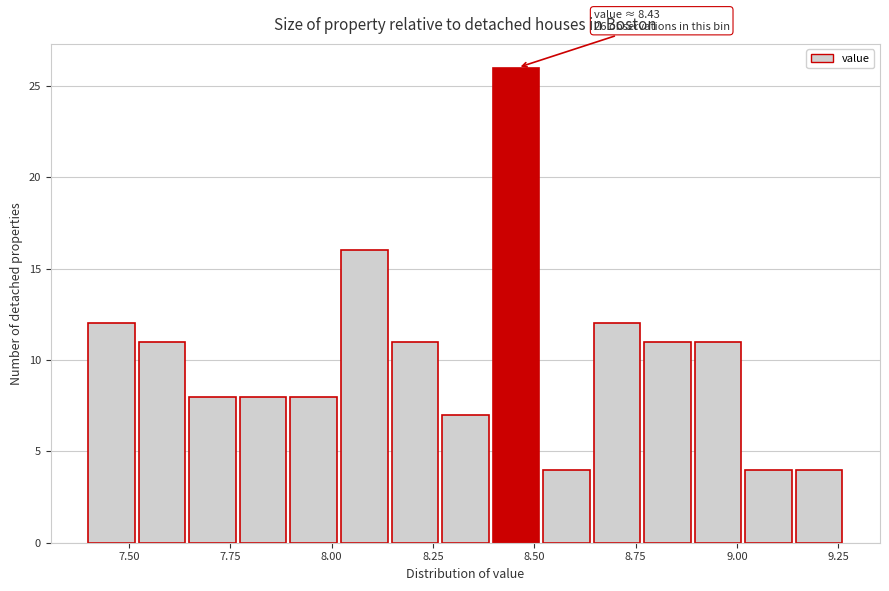

Around what value on the x-axis is the tallest bar? Give the approximate position of its centre, as read against the axis.

8.45